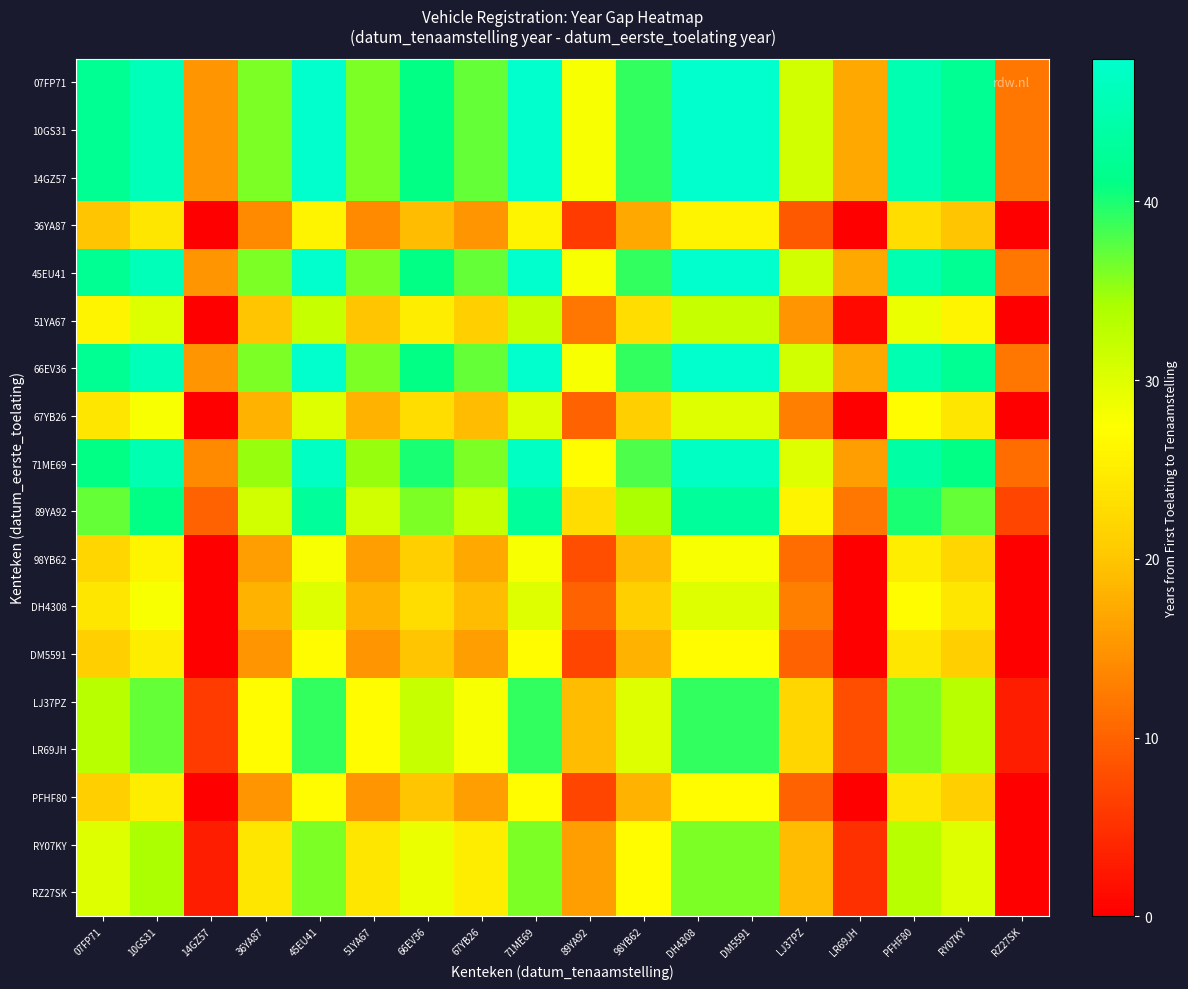

What is the maximum value shown in the chart?

48